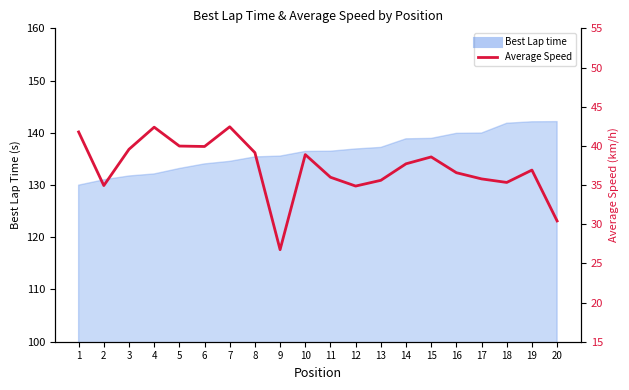

How many data points does each series have?

20